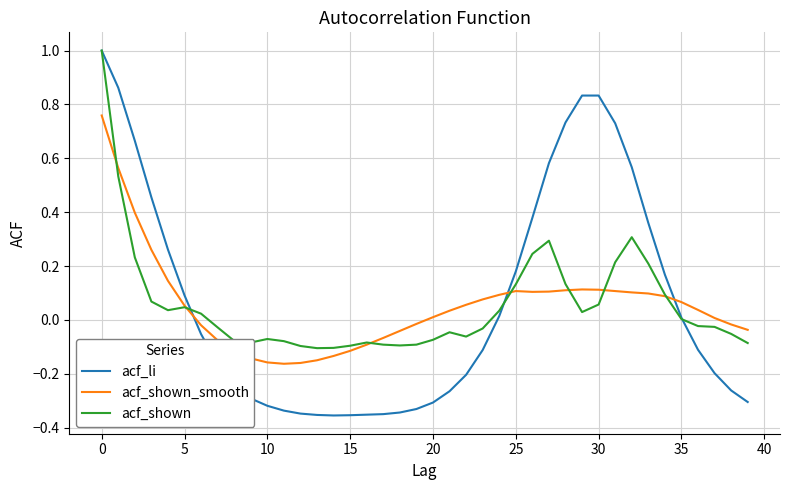

What is the sum of all acf_shown values?

2.2